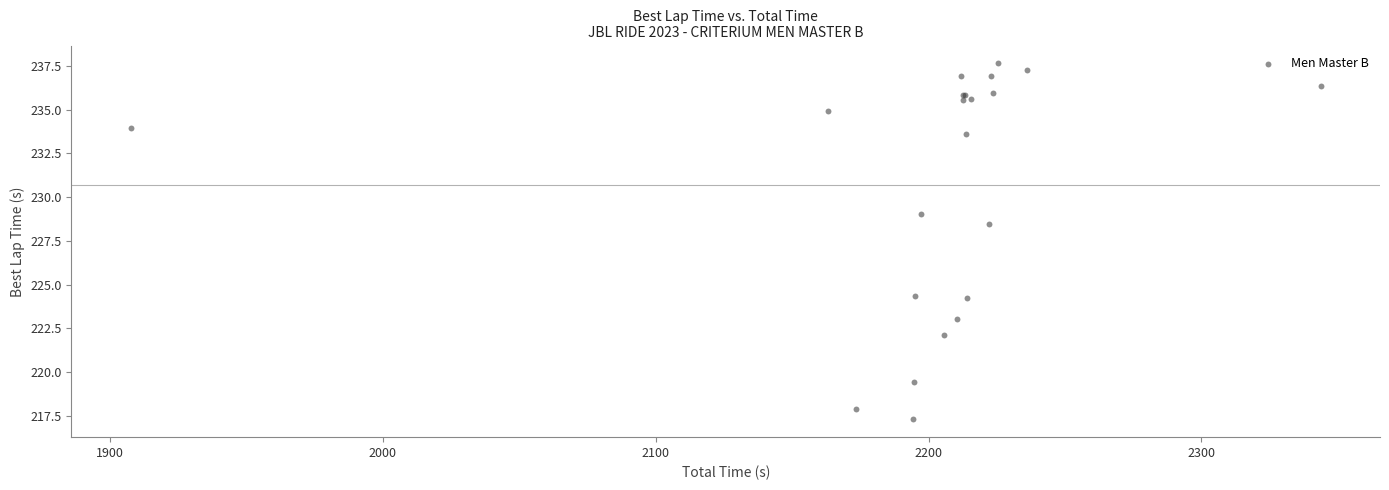

What Y value in the scatter plot is closest to 227?

228.5